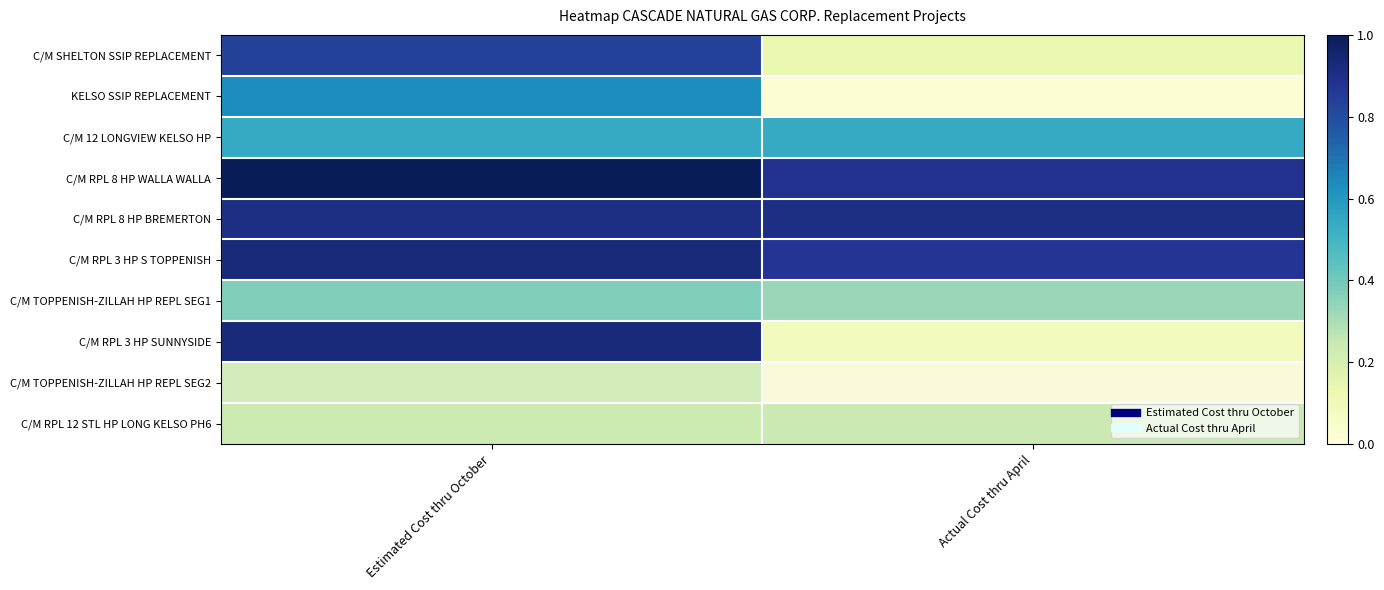

At how many categories does at least one series exceed 0?

2